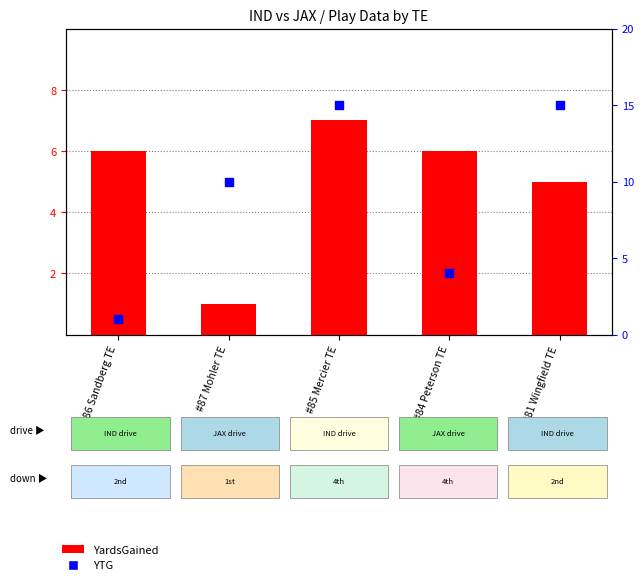

At which category is the sum across all series the highest?

#85 Mercier TE